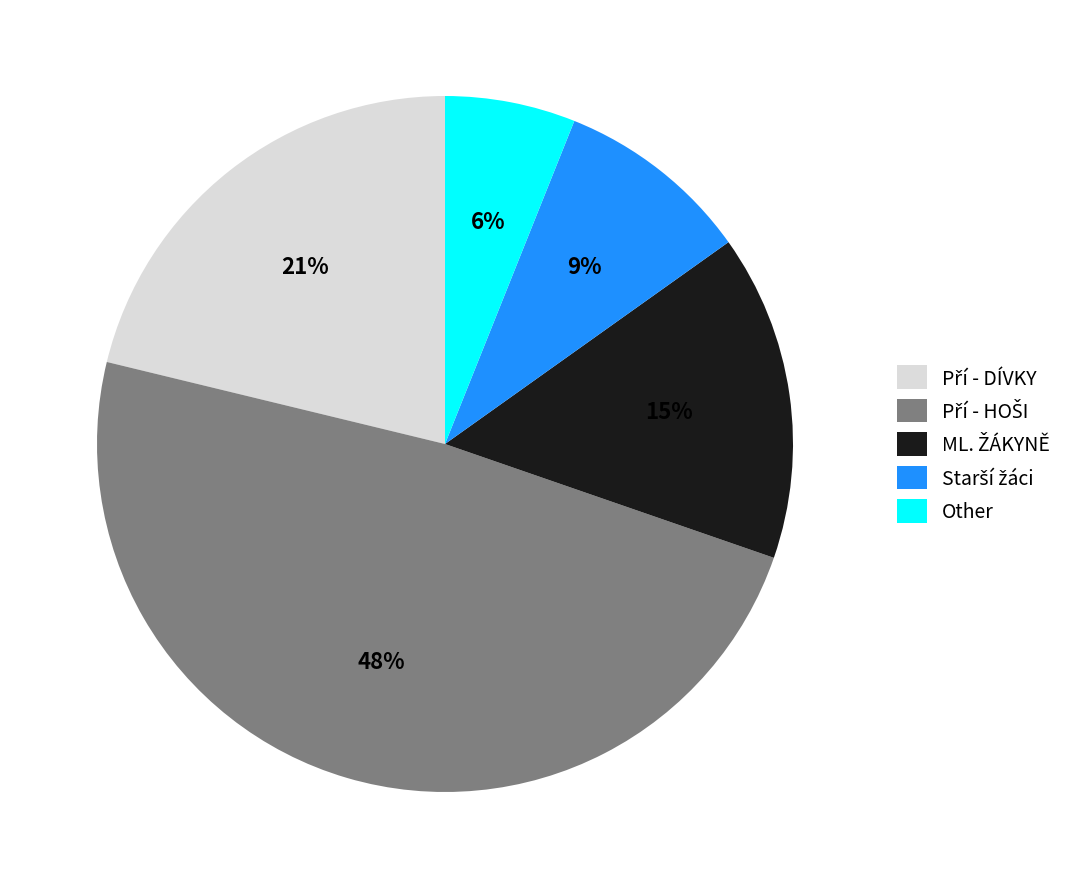

The Other slice represents 6% of the pie. True or false?

True